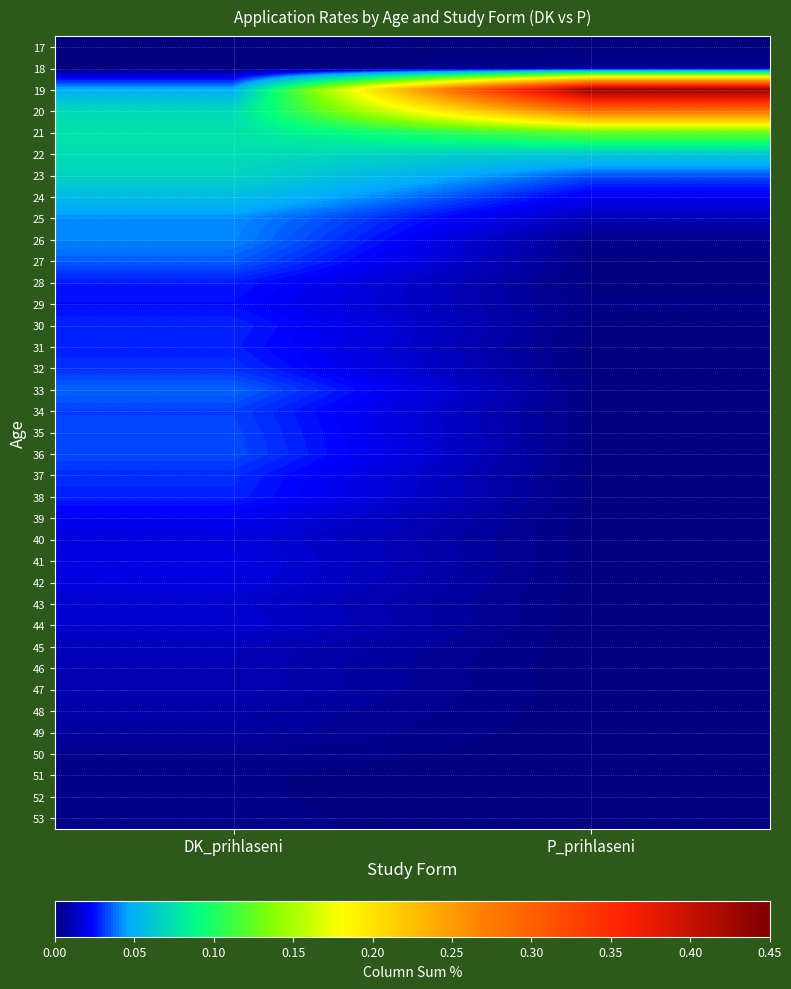

Reading left to right, what are all the values shown in this chart?

17: DK_prihlaseni=0.0	P_prihlaseni=0.0
18: DK_prihlaseni=0.0	P_prihlaseni=0.0
19: DK_prihlaseni=0.0	P_prihlaseni=0.4
20: DK_prihlaseni=0.1	P_prihlaseni=0.3
21: DK_prihlaseni=0.1	P_prihlaseni=0.1
22: DK_prihlaseni=0.1	P_prihlaseni=0.1
23: DK_prihlaseni=0.1	P_prihlaseni=0.0
24: DK_prihlaseni=0.1	P_prihlaseni=0.0
25: DK_prihlaseni=0.0	P_prihlaseni=0.0
26: DK_prihlaseni=0.0	P_prihlaseni=0.0
27: DK_prihlaseni=0.0	P_prihlaseni=0.0
28: DK_prihlaseni=0.0	P_prihlaseni=0.0
29: DK_prihlaseni=0.0	P_prihlaseni=0.0
30: DK_prihlaseni=0.0	P_prihlaseni=0.0
31: DK_prihlaseni=0.0	P_prihlaseni=0.0
32: DK_prihlaseni=0.0	P_prihlaseni=0.0
33: DK_prihlaseni=0.0	P_prihlaseni=0.0
34: DK_prihlaseni=0.0	P_prihlaseni=0.0
35: DK_prihlaseni=0.0	P_prihlaseni=0.0
36: DK_prihlaseni=0.0	P_prihlaseni=0.0
37: DK_prihlaseni=0.0	P_prihlaseni=0.0
38: DK_prihlaseni=0.0	P_prihlaseni=0.0
39: DK_prihlaseni=0.0	P_prihlaseni=0.0
40: DK_prihlaseni=0.0	P_prihlaseni=0.0
41: DK_prihlaseni=0.0	P_prihlaseni=0.0
42: DK_prihlaseni=0.0	P_prihlaseni=0.0
43: DK_prihlaseni=0.0	P_prihlaseni=0.0
44: DK_prihlaseni=0.0	P_prihlaseni=0.0
45: DK_prihlaseni=0.0	P_prihlaseni=0.0
46: DK_prihlaseni=0.0	P_prihlaseni=0.0
47: DK_prihlaseni=0.0	P_prihlaseni=0.0
48: DK_prihlaseni=0.0	P_prihlaseni=0.0
49: DK_prihlaseni=0.0	P_prihlaseni=0.0
50: DK_prihlaseni=0.0	P_prihlaseni=0.0
51: DK_prihlaseni=0.0	P_prihlaseni=0.0
52: DK_prihlaseni=0.0	P_prihlaseni=0.0
53: DK_prihlaseni=0.0	P_prihlaseni=0.0